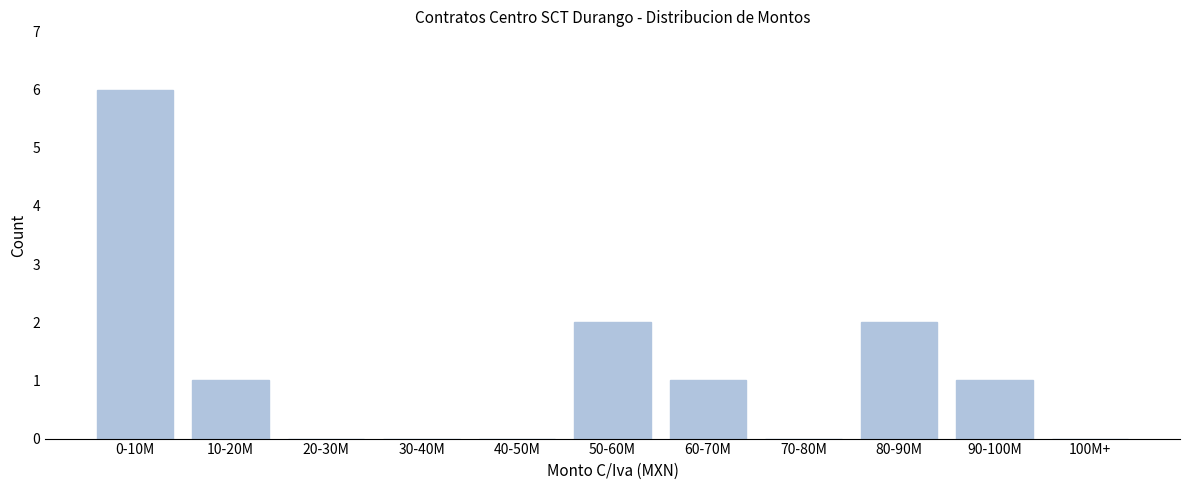

Reading left to right, transcribe all the data shown in this chart.

0-10M=6	10-20M=1	20-30M=0	30-40M=0	40-50M=0	50-60M=2	60-70M=1	70-80M=0	80-90M=2	90-100M=1	100M+=0